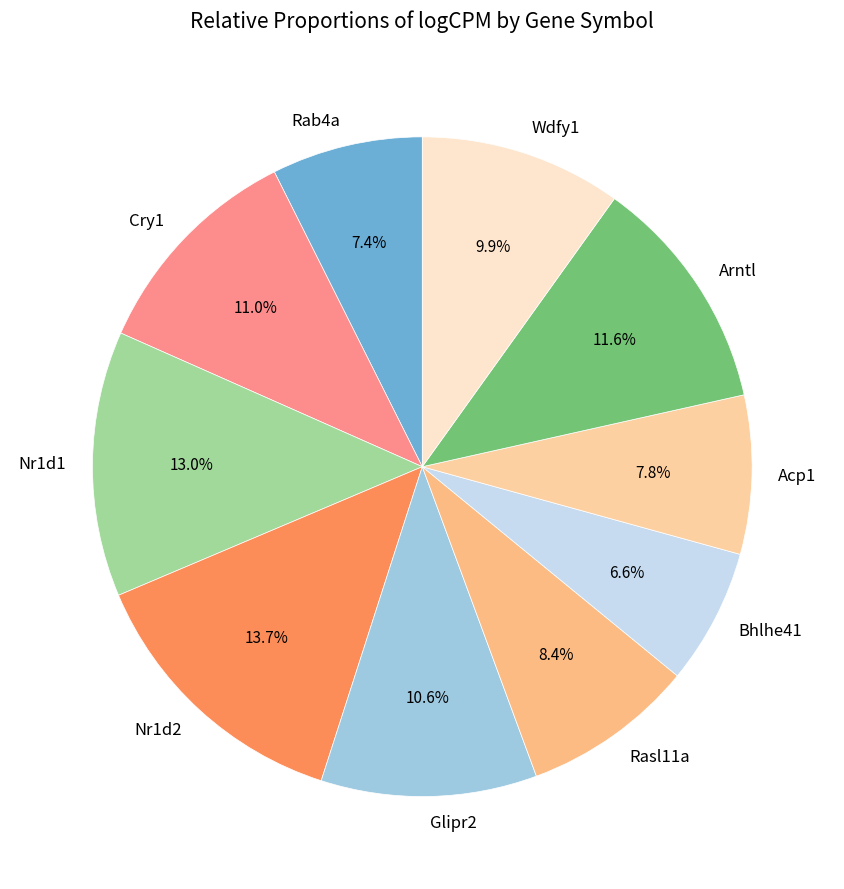

Which slice is the smallest?

Bhlhe41